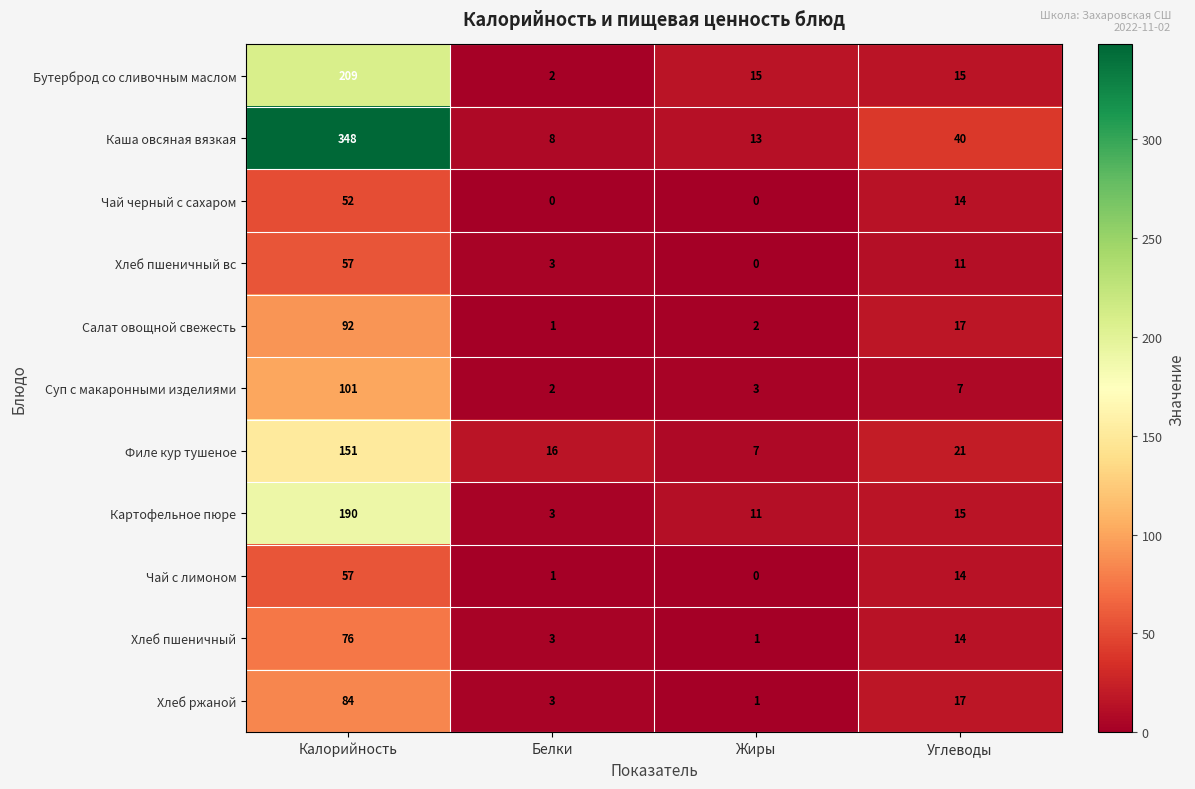

What is the sum of the Бутерброд со сливочным маслом values at Калорийность and Жиры?

224